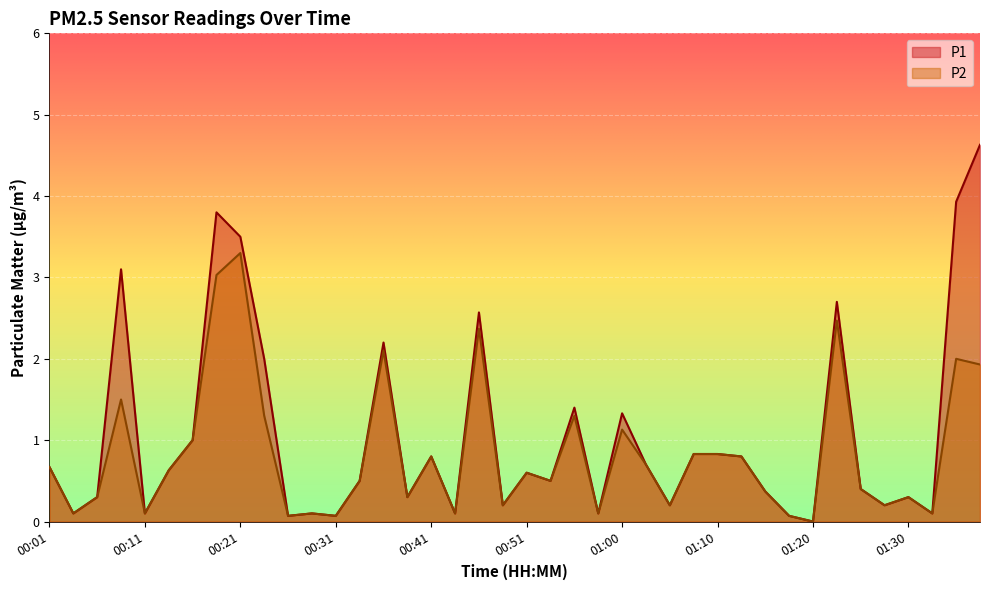

Count the number of categories in the chart.

40